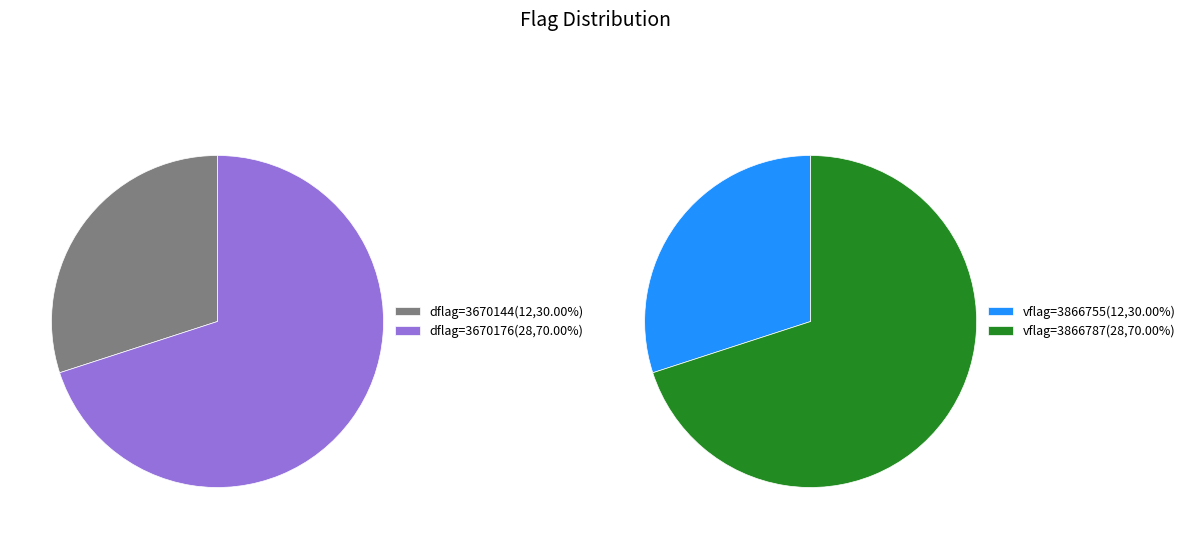

Which slice is the largest?

3670176